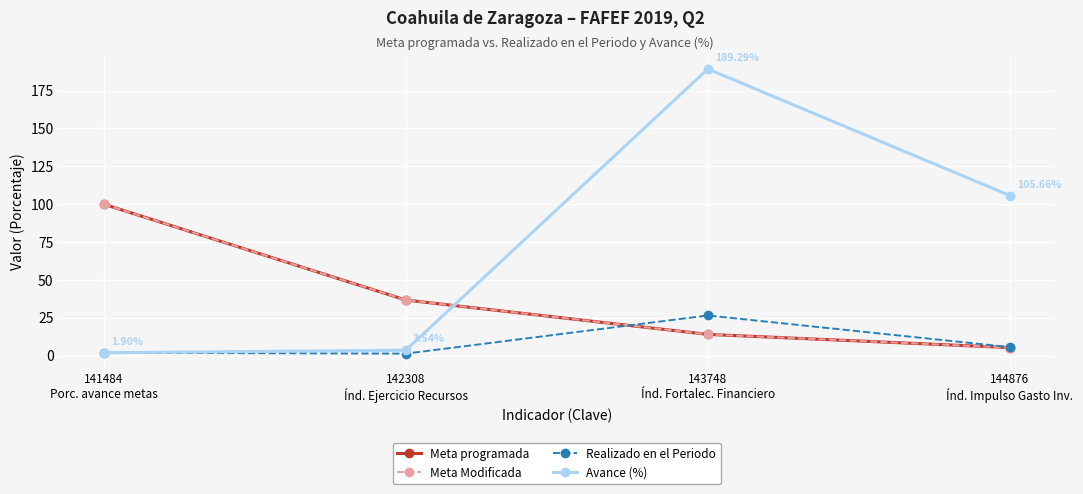

What is the highest value of the Avance (%) series?

189.3